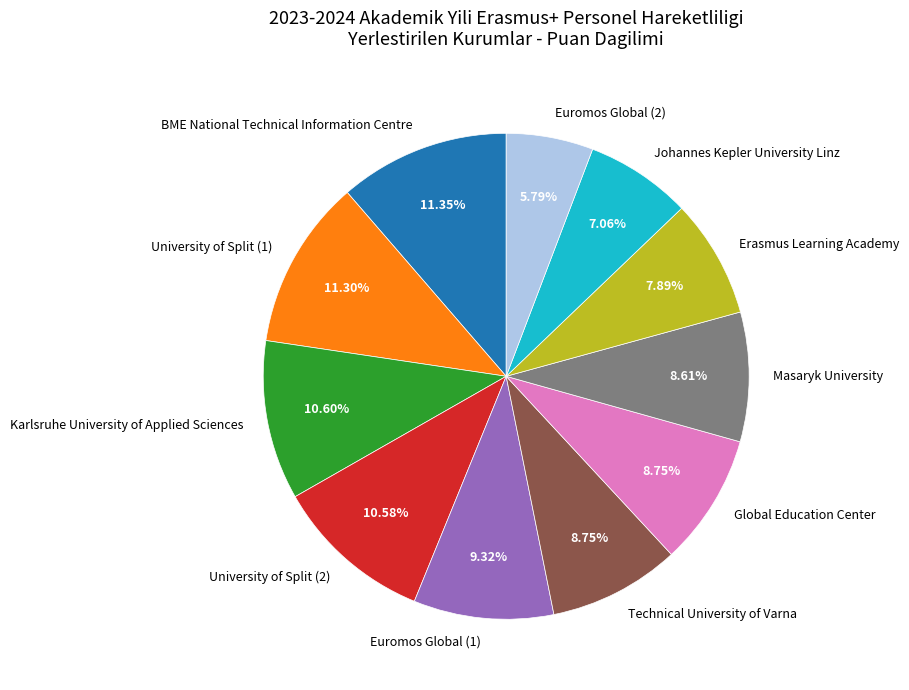

To the nearest percent, what is the combined percentage of Technical University of Varna and Euromos Global (2)?

15%